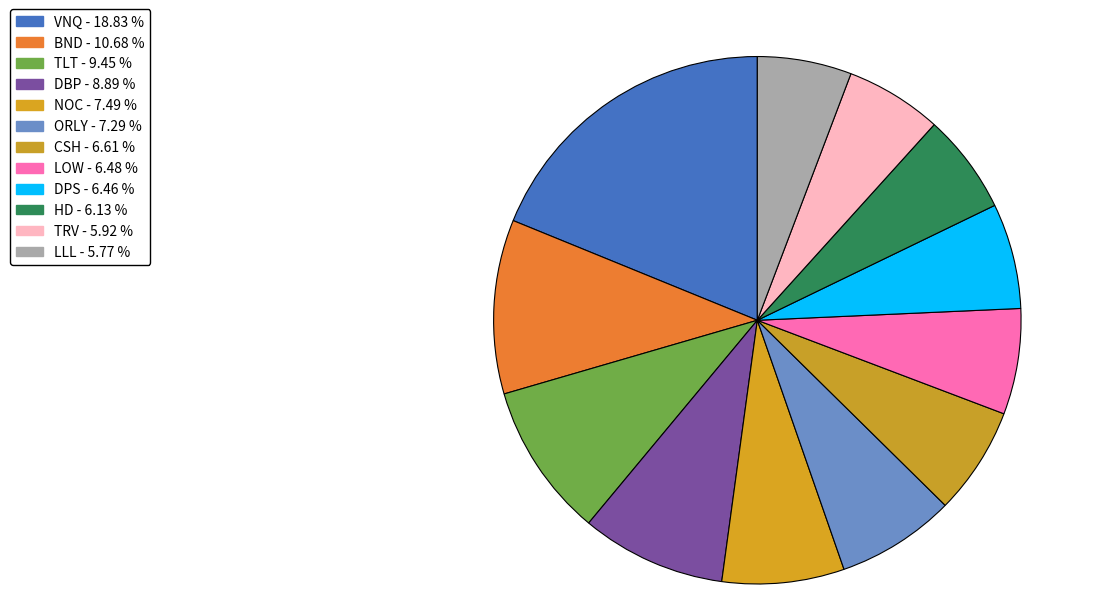

True or false: VNQ accounts for 19% of the total.

True